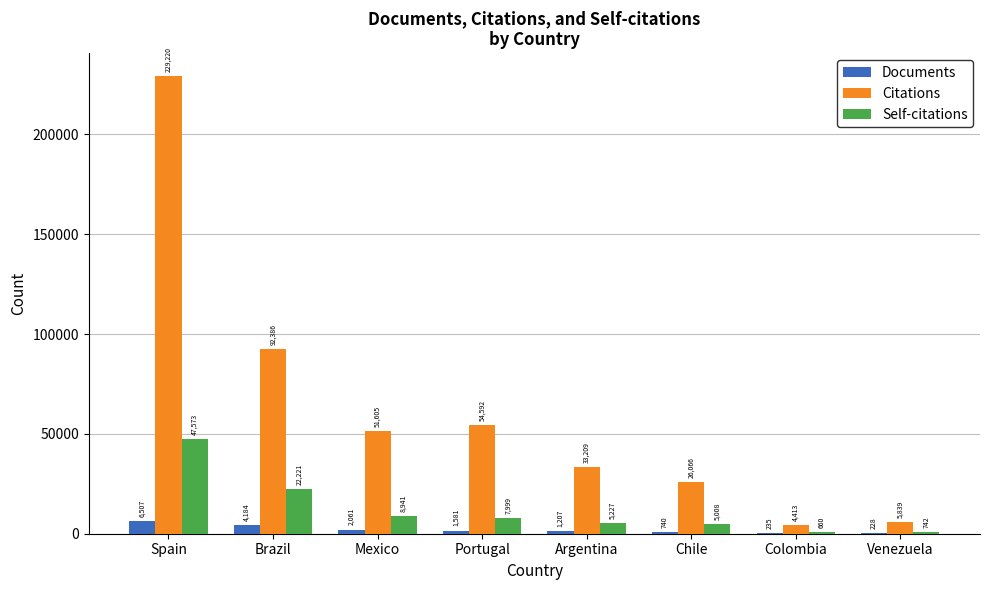

What is the sum of all Citations values?

497330